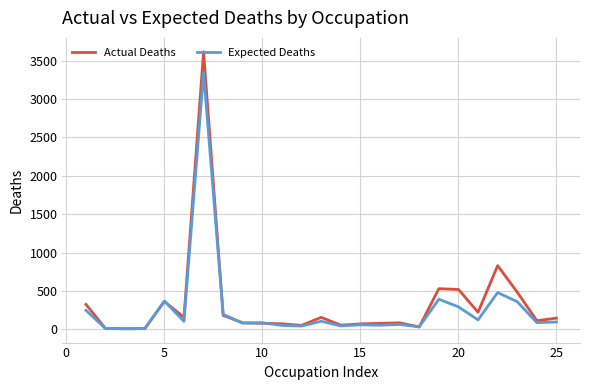

What is the greatest value displayed?

3618.0